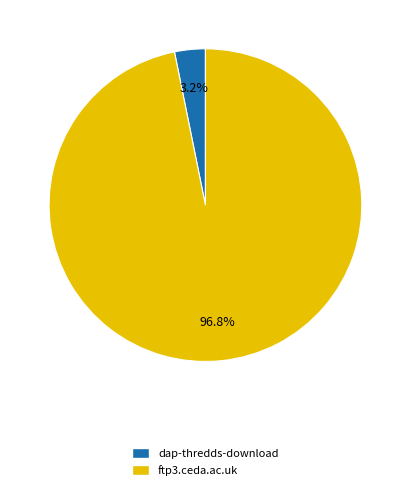

Which slice is the largest?

ftp3.ceda.ac.uk